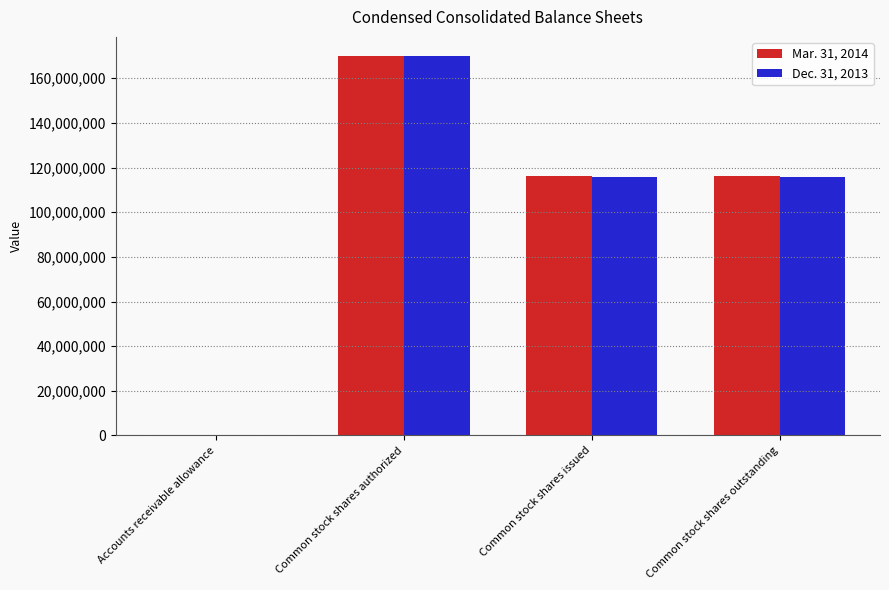

Count the Dec. 31, 2013 values in the range 115842315 to 170000000.

3